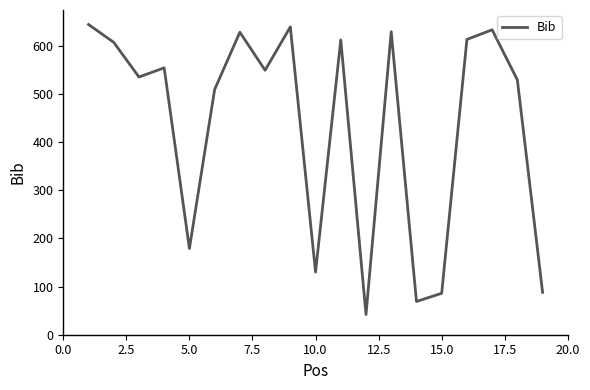

What is the smallest value displayed?

42